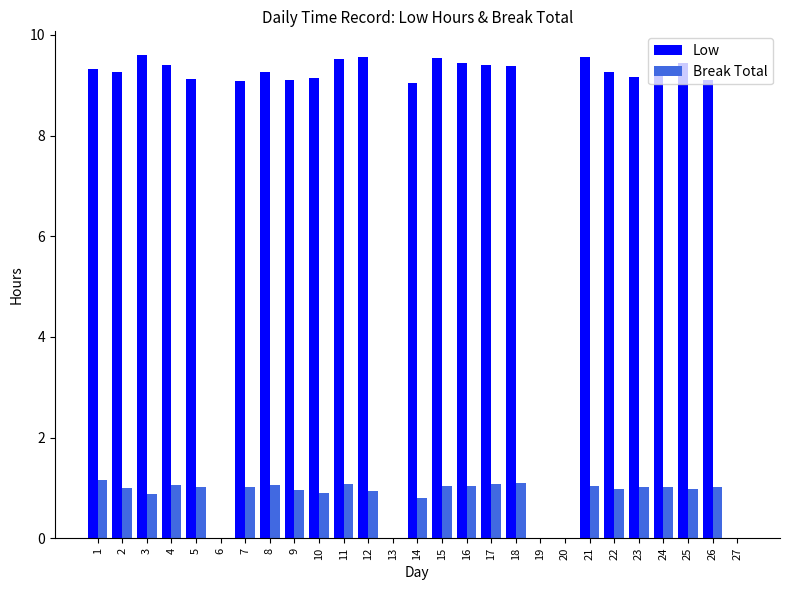

What is the total value across all series at 14?

9.8